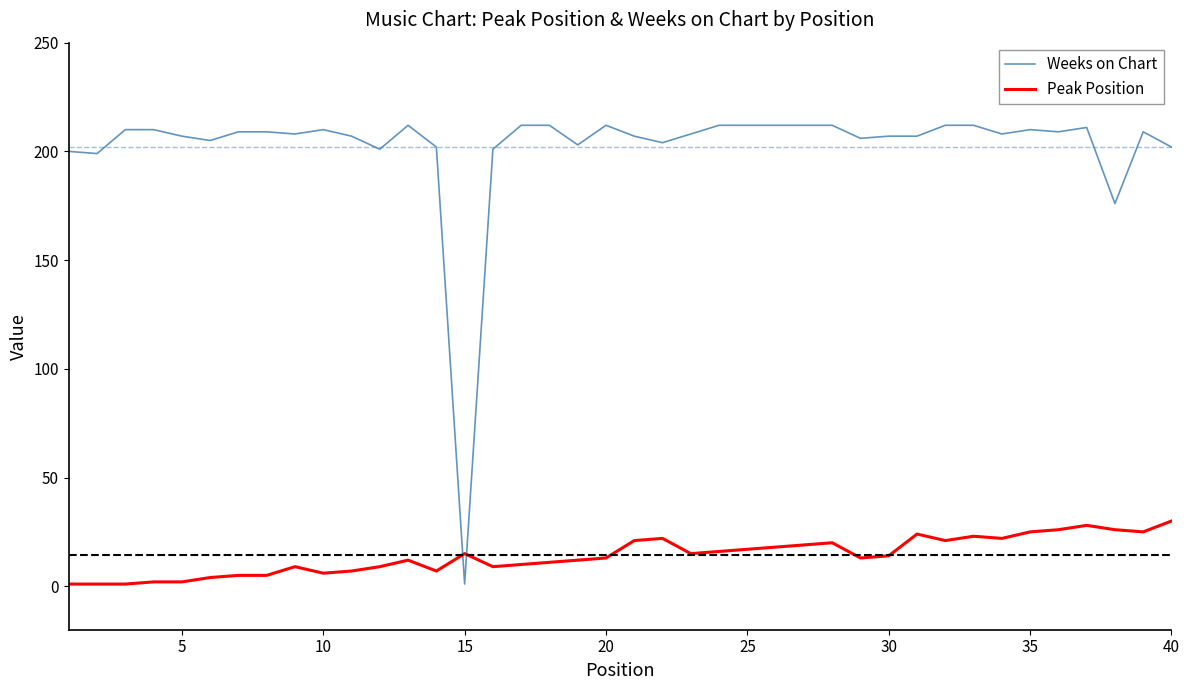

Which series ends up on top after the final intersection of Peak Position and Weeks on Chart?

Weeks on Chart